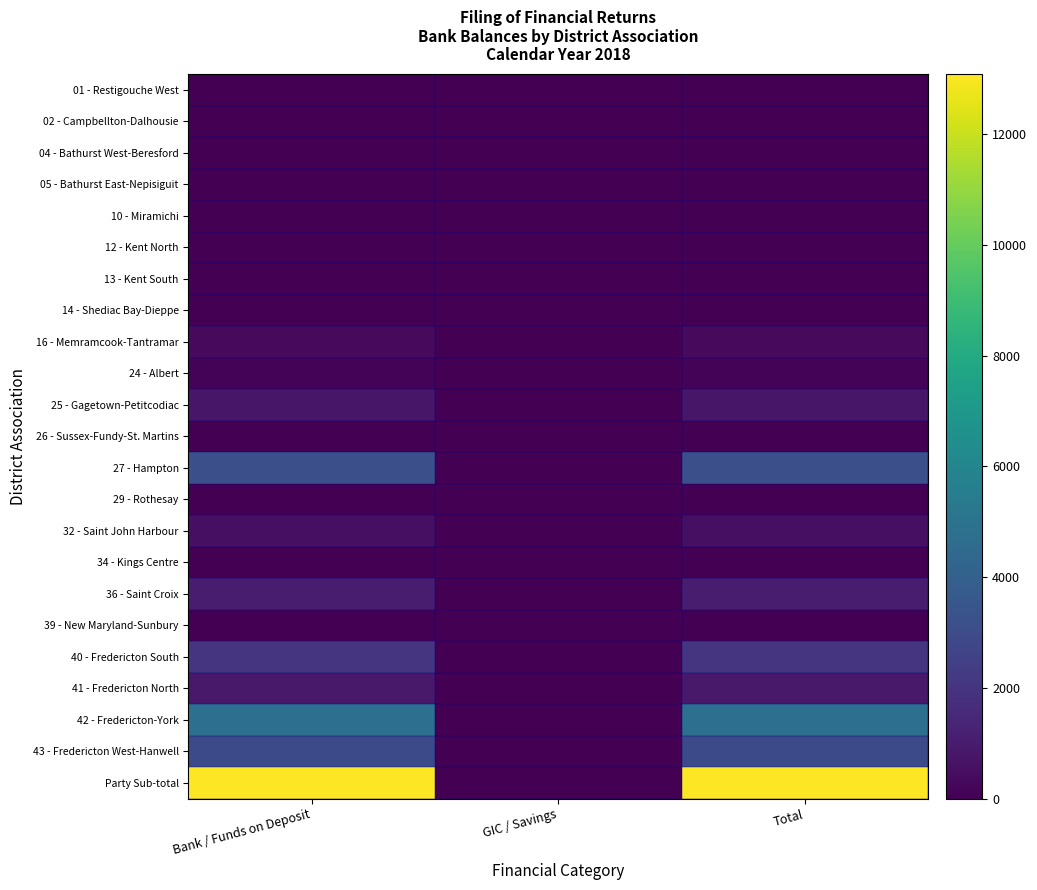

What is the difference between the highest and lowest values at Total?

13088.6